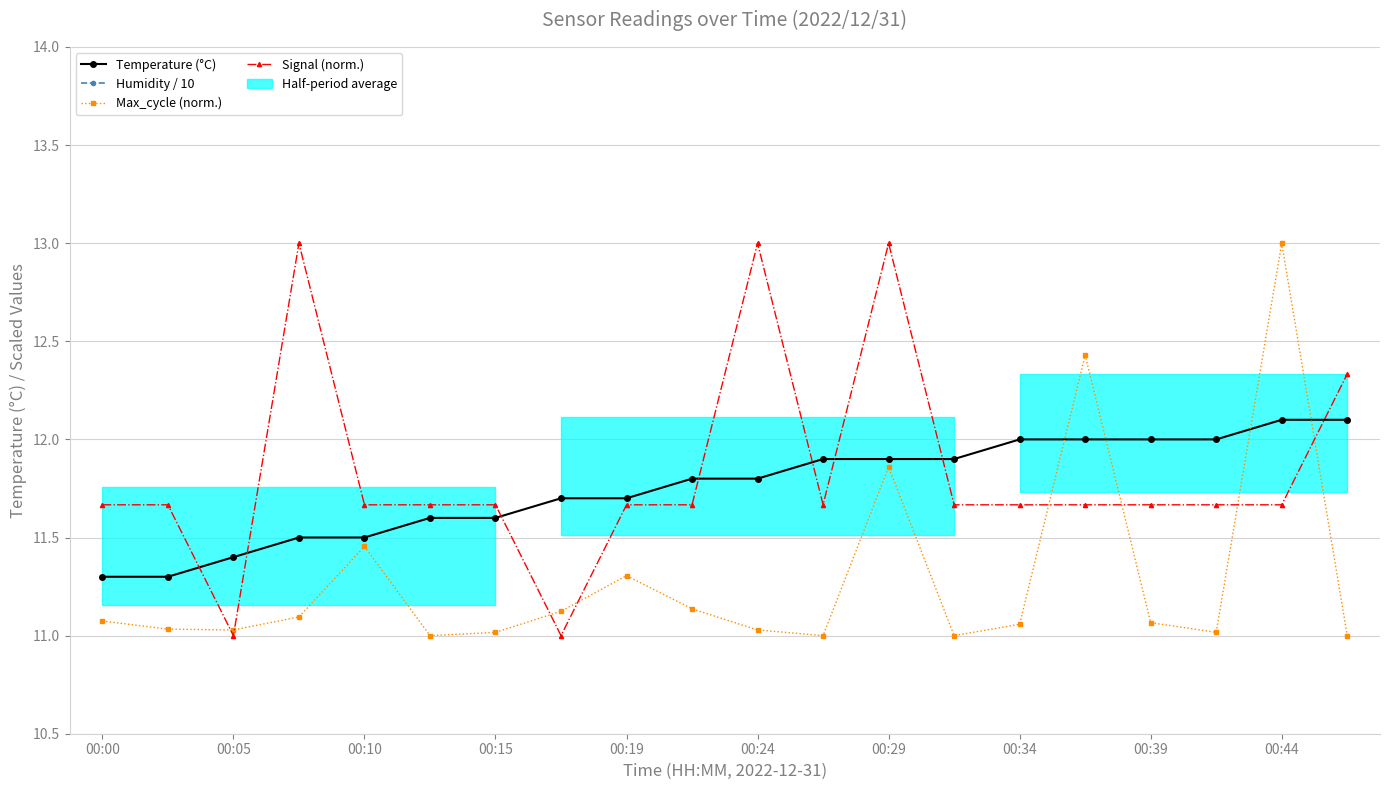

What is the minimum value for Humidity / 10?

9.0